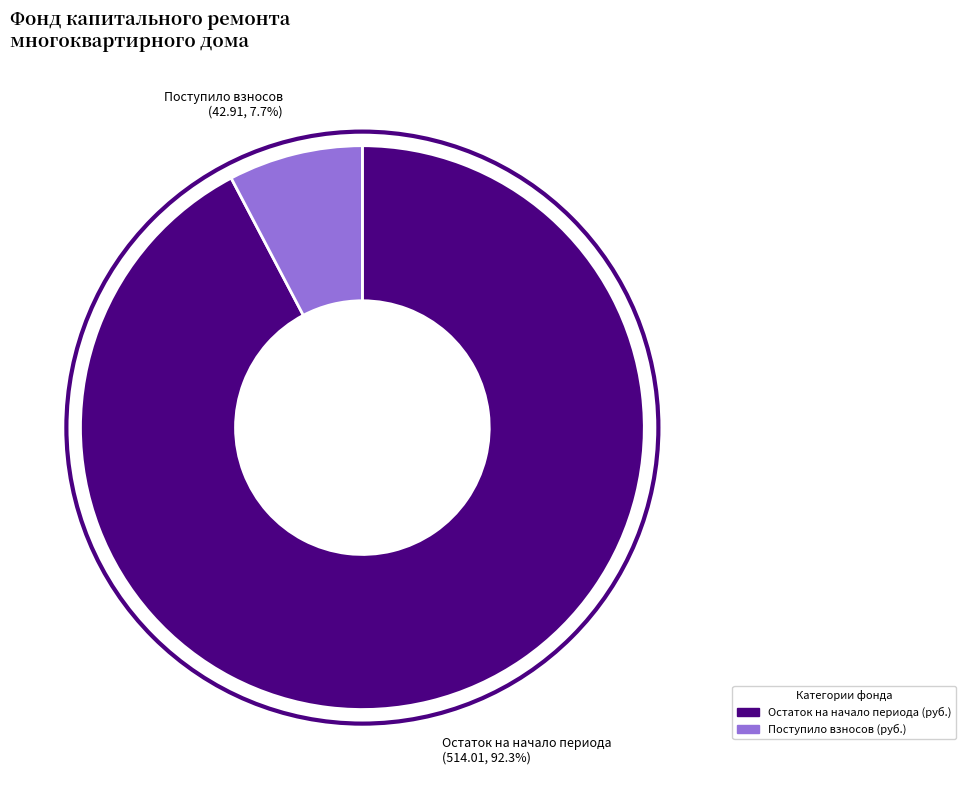

What portion of the pie excludes Остаток на начало периода (514.01, 92.3%)?

7.7%